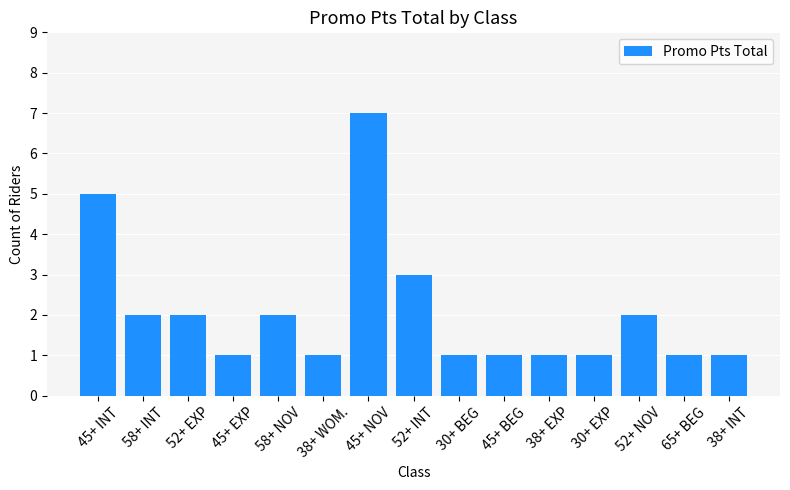

Which category has the highest value across all series?

45+ NOV